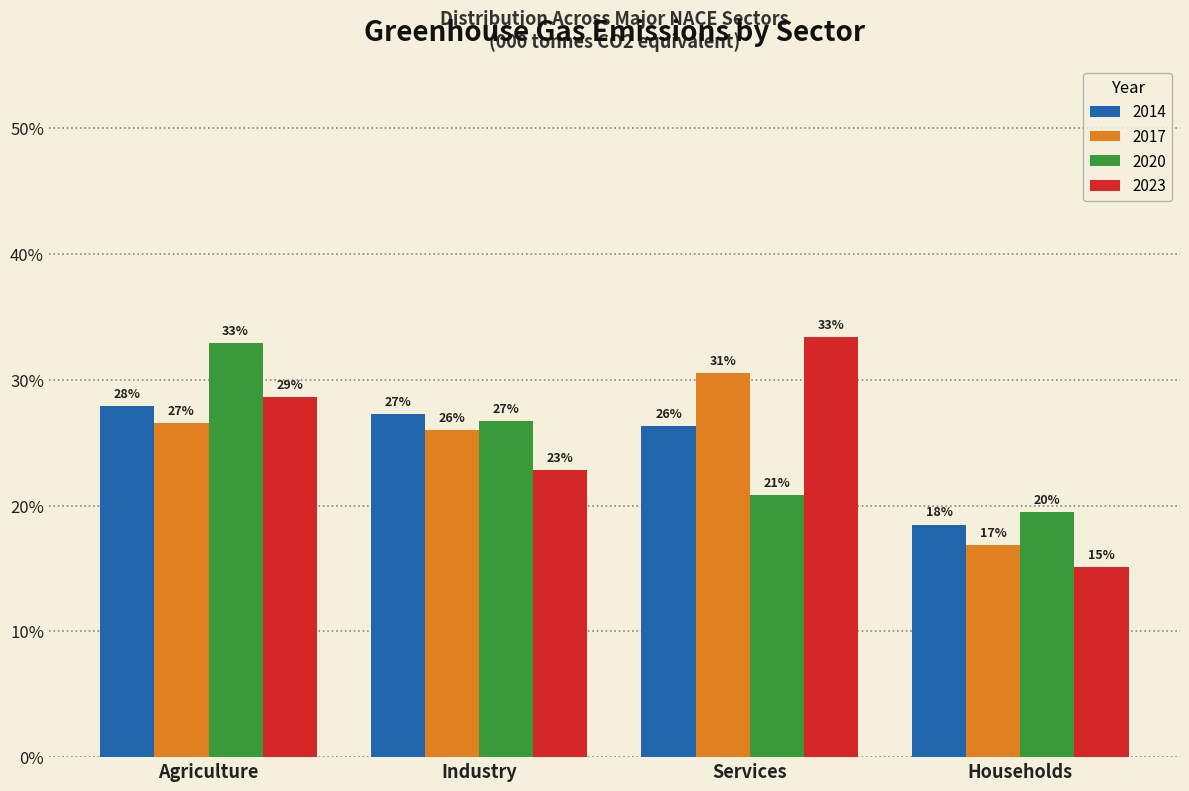

Are the bars horizontal?

No